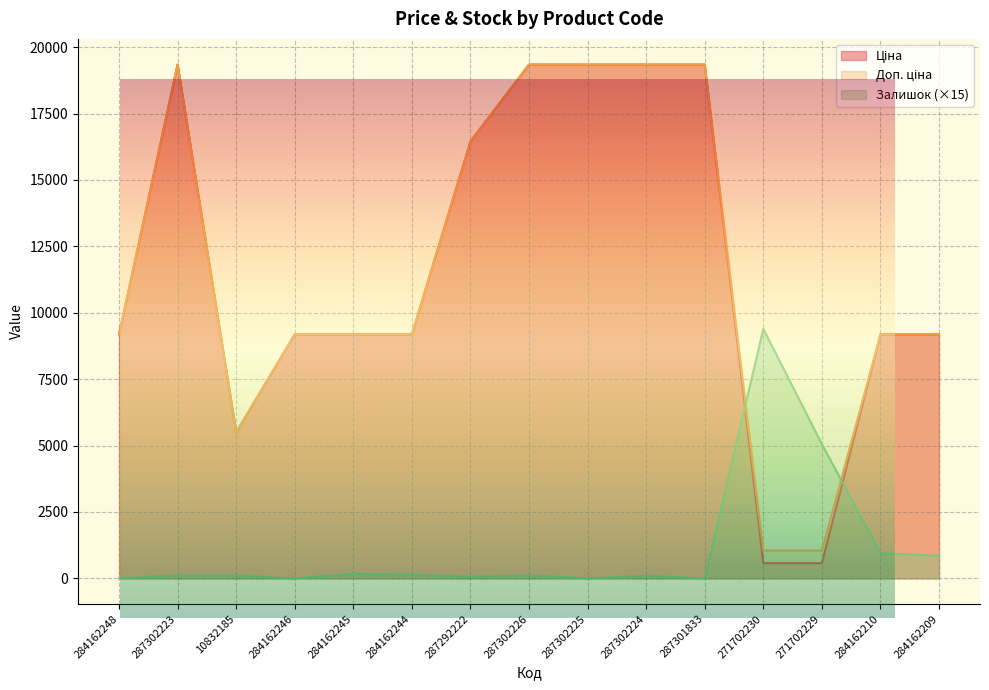

Where do Доп. ціна and Залишок first cross each other?

287301833 and 271702230